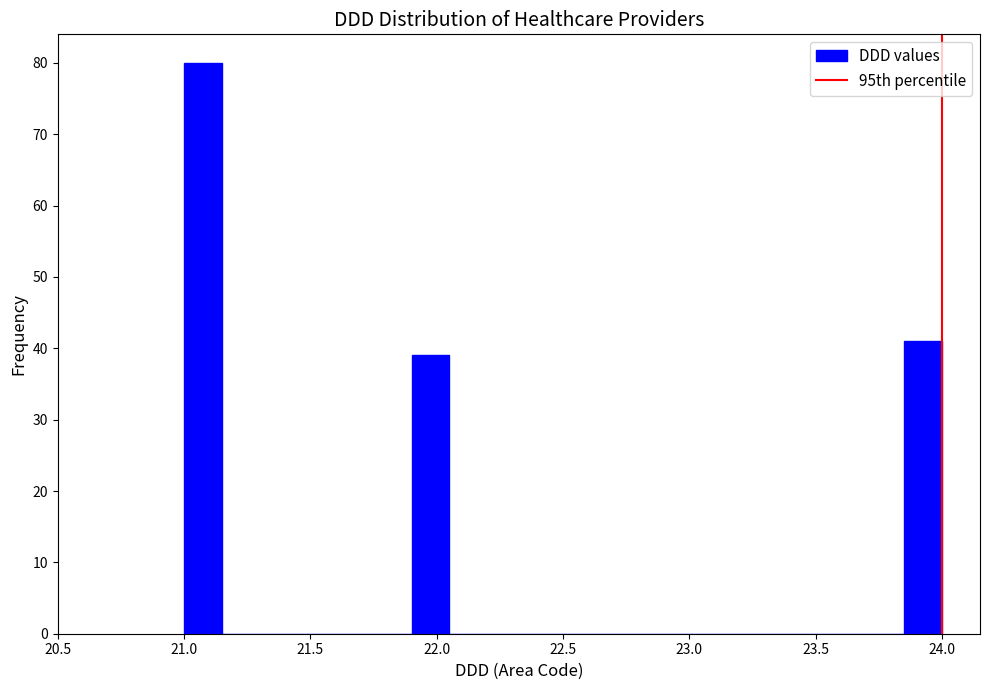

Read against the x-axis, roughly where is the centre of the tallest bar?

21.10